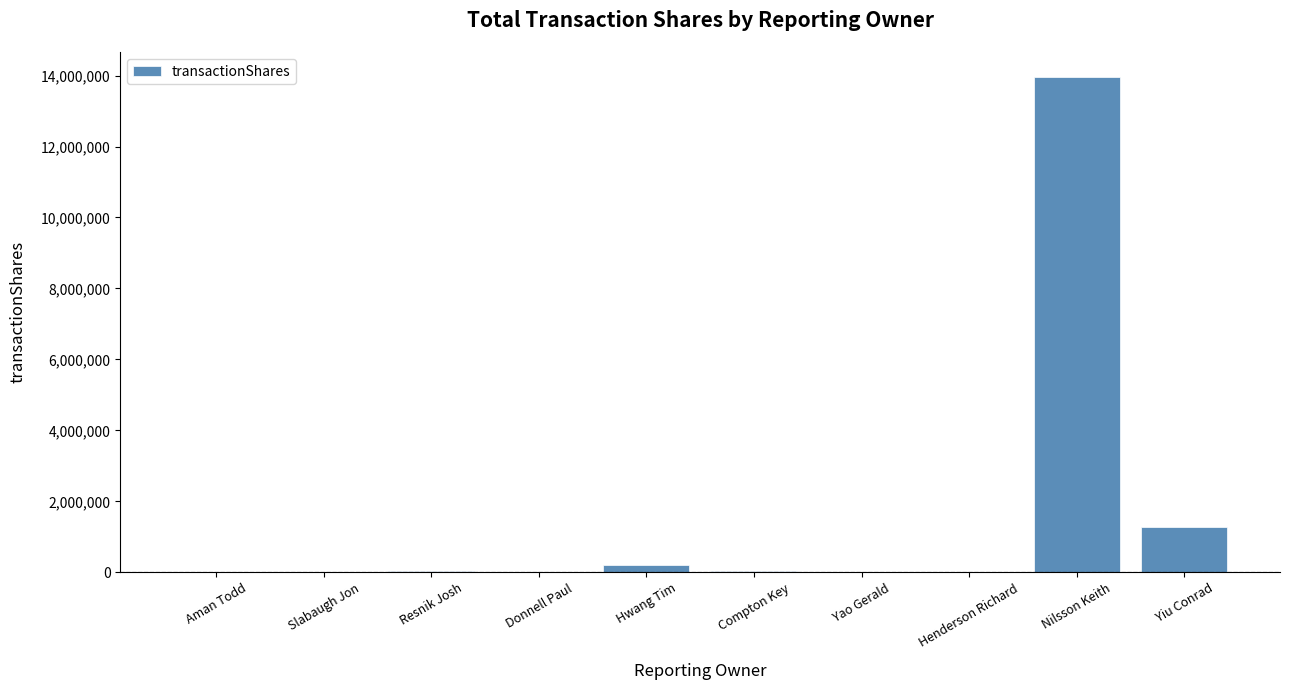

Count the number of data series in this chart.

1